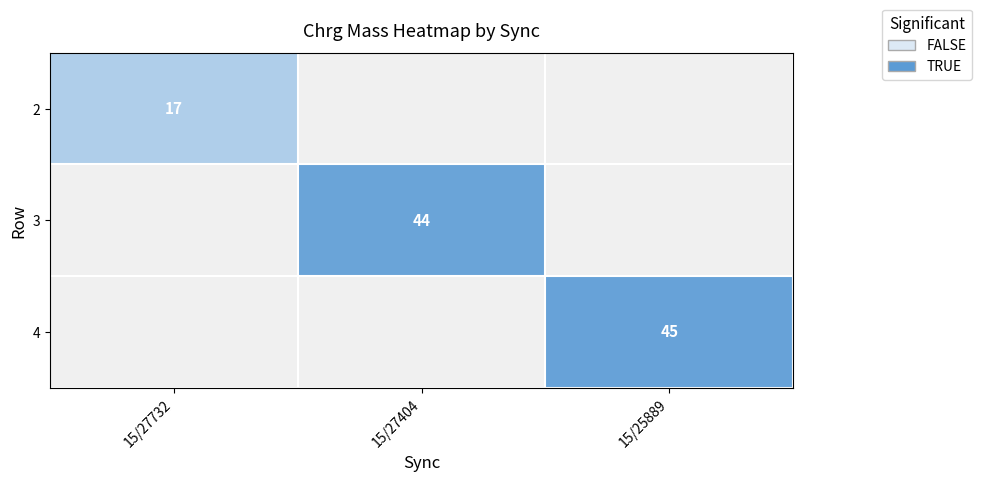

The 3 series shows 25 at 15/27404. True or false?

False